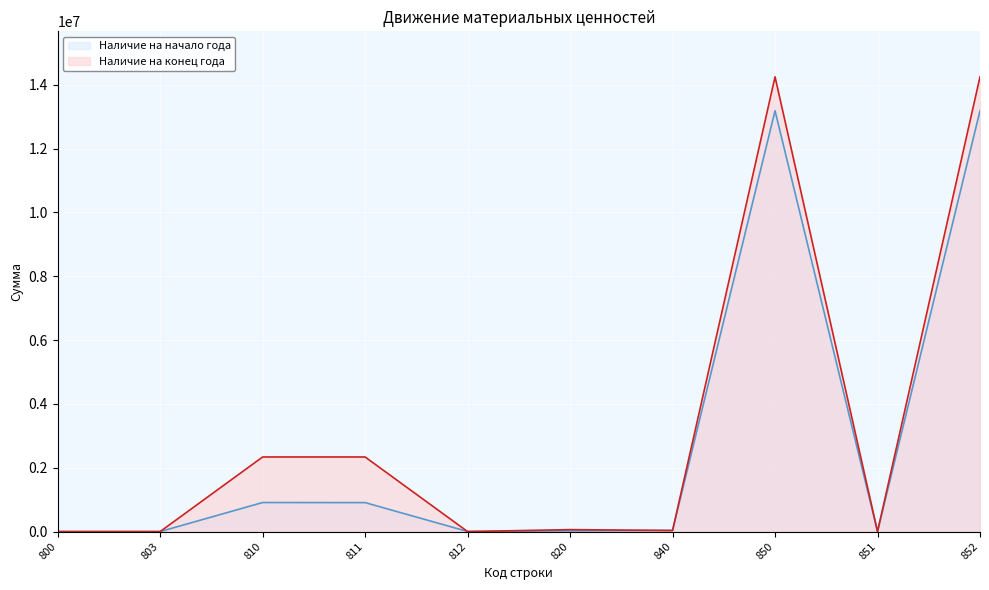

How many times do Наличие на начало года and Наличие на конец года cross each other?

4